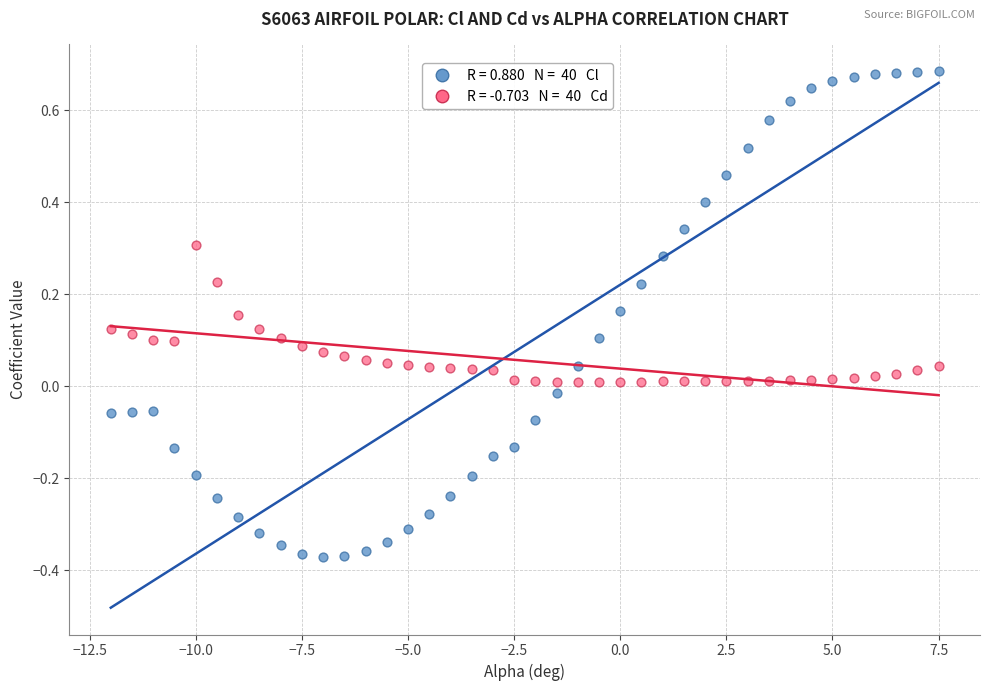

Across all data points, what is the range of Y values (max minus min)?

1.1